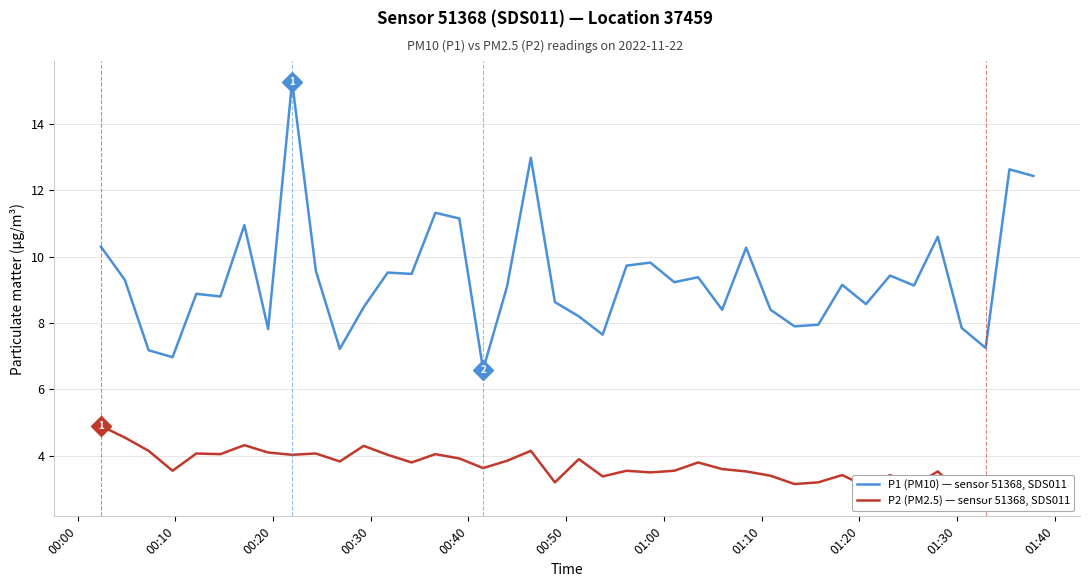

Does the chart have visible grid lines?

Yes